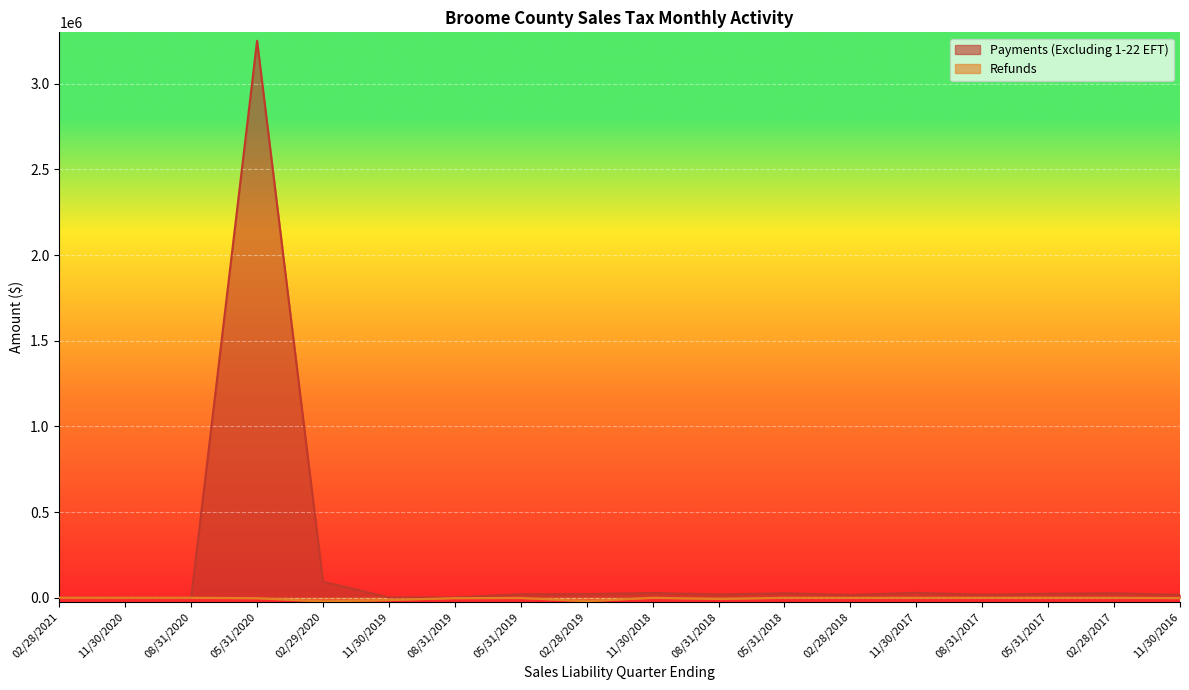

Reading right to left, list all the values displayed in this chart.

Payments (Excluding 1-22 EFT): 11/30/2016=16496.5	02/28/2017=26428.4	05/31/2017=23470.3	08/31/2017=17633.4	11/30/2017=28820.1	02/28/2018=16325.7	05/31/2018=26333.2	08/31/2018=19613.1	11/30/2018=28078.5	02/28/2019=21342.4	05/31/2019=20664.6	08/31/2019=1918.9	11/30/2019=1862.5	02/29/2020=93905.2	05/31/2020=3250899.2	08/31/2020=0.0	11/30/2020=0.0	02/28/2021=229.5
Refunds: 11/30/2016=-2040.8	02/28/2017=-59.1	05/31/2017=-8.8	08/31/2017=0.0	11/30/2017=-264.0	02/28/2018=-274.9	05/31/2018=-1.8	08/31/2018=-7116.8	11/30/2018=-6.3	02/28/2019=-19997.4	05/31/2019=-1151.6	08/31/2019=-2212.8	11/30/2019=-13414.4	02/29/2020=-21158.7	05/31/2020=-2661.4	08/31/2020=0.0	11/30/2020=0.0	02/28/2021=0.0